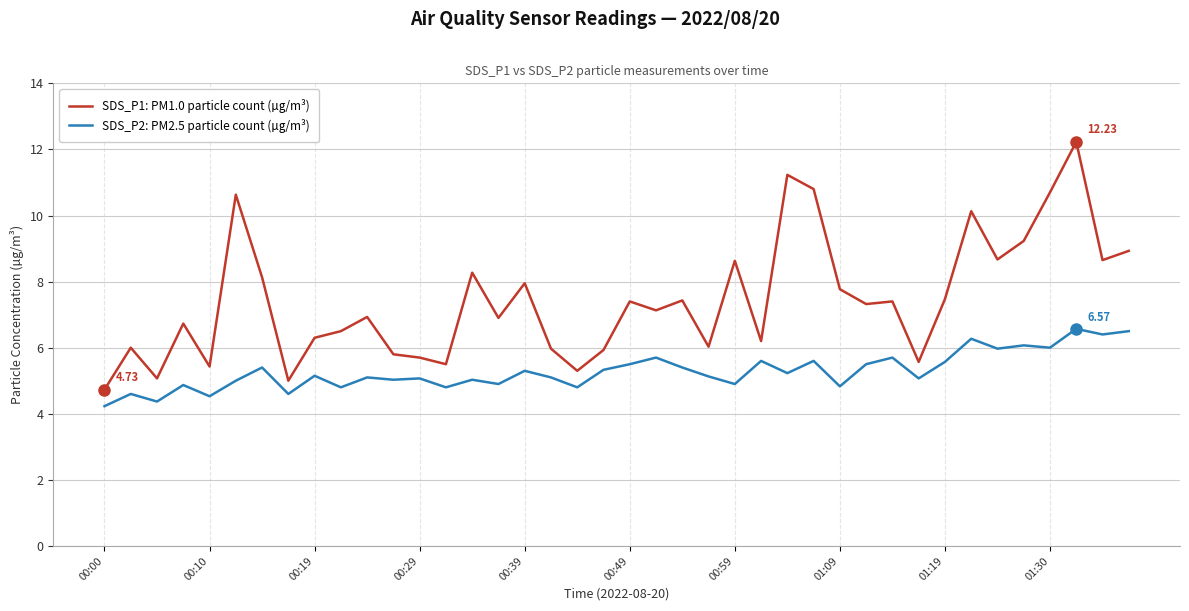

List the series in order of their peak value, highest first.

SDS_P1: PM1.0 particle count (µg/m³), SDS_P2: PM2.5 particle count (µg/m³)